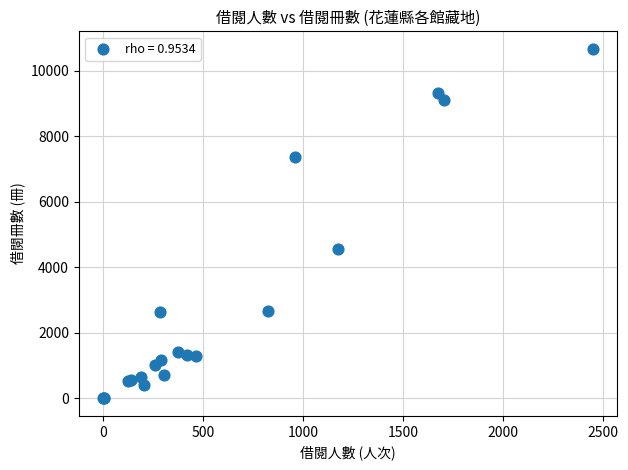

What Y value in the scatter plot is closest to 5331?

4560